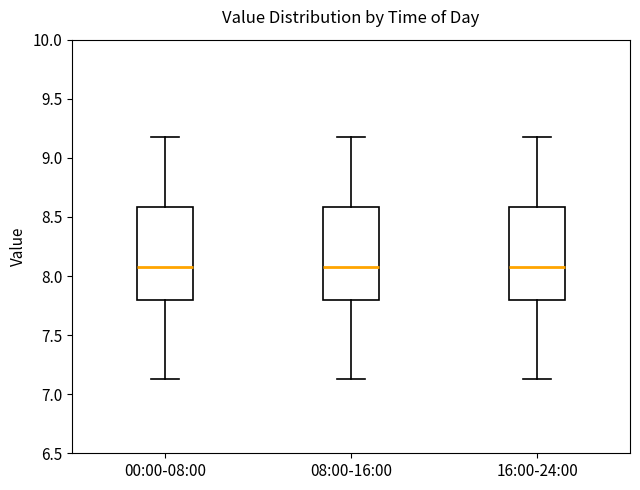

Reading left to right, transcribe this box plot: for each box, give where its median line is, the range the box spans, and where its two whiskers end, as read against the y-axis. The values are not printed on the chart, so give them approximately, as read against the axis.

00:00-08:00: median 8.10, box 7.80 to 8.60, whiskers 7.15 to 9.20
08:00-16:00: median 8.10, box 7.80 to 8.60, whiskers 7.15 to 9.20
16:00-24:00: median 8.10, box 7.80 to 8.60, whiskers 7.15 to 9.20